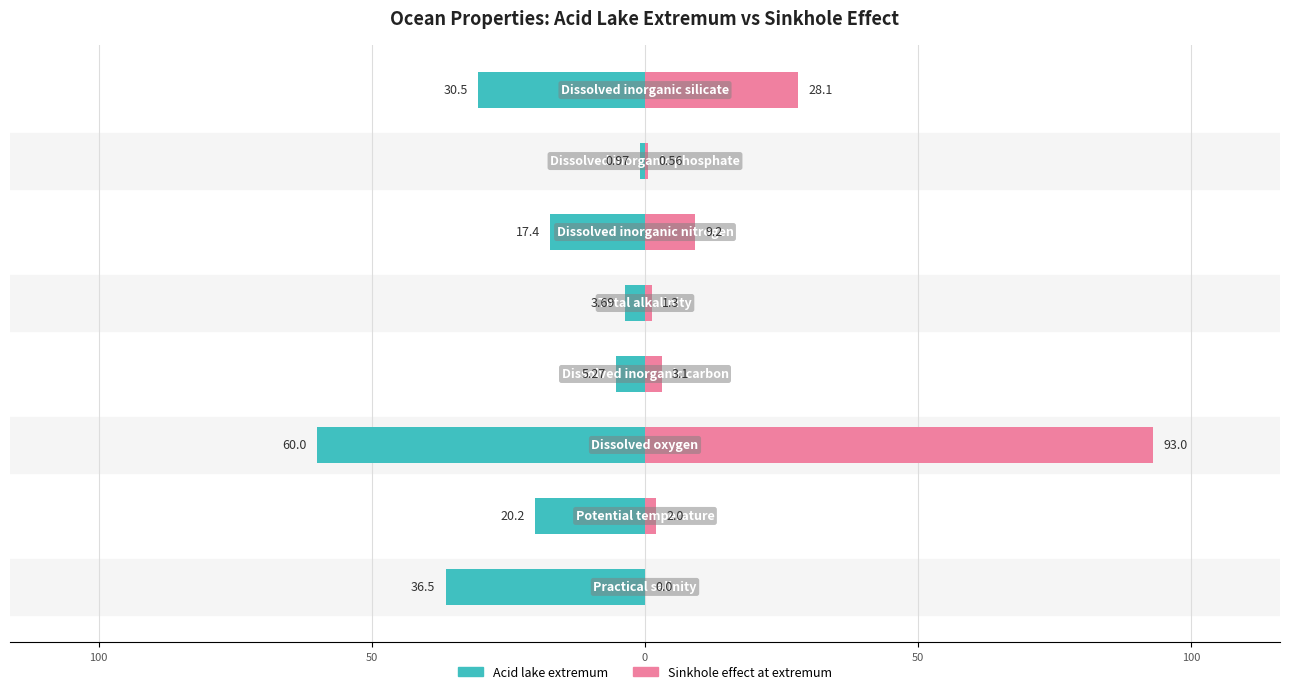

What is the approximate value of Acid lake extremum at 0?

-5.3